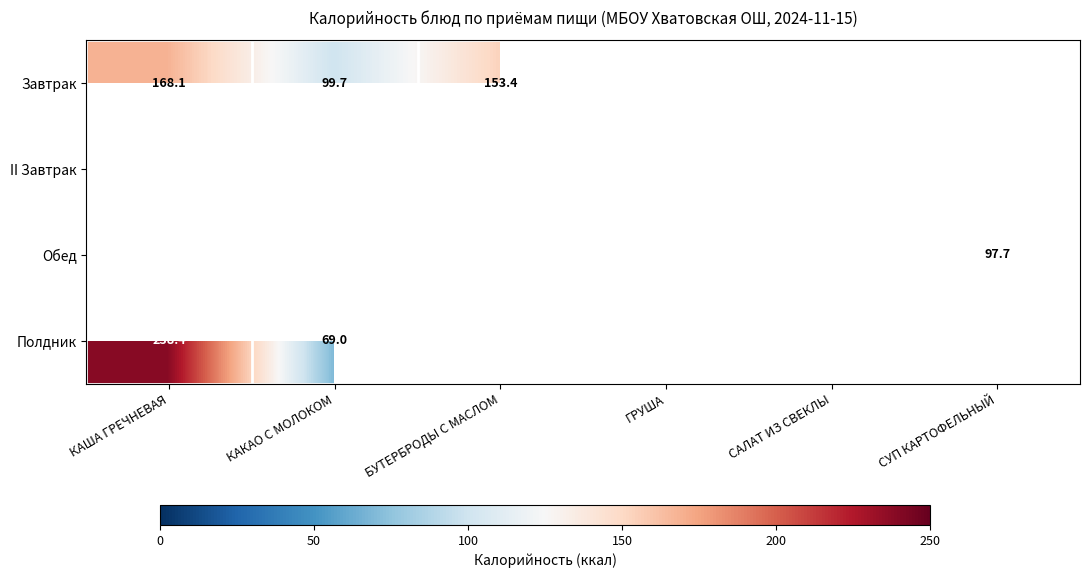

Which series has the largest range (max minus min)?

Полдник